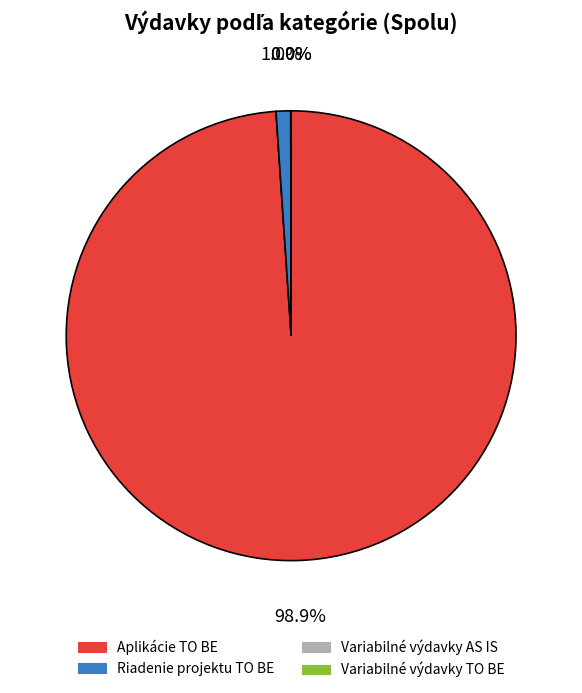

What is the majority slice?

Aplikácie TO BE